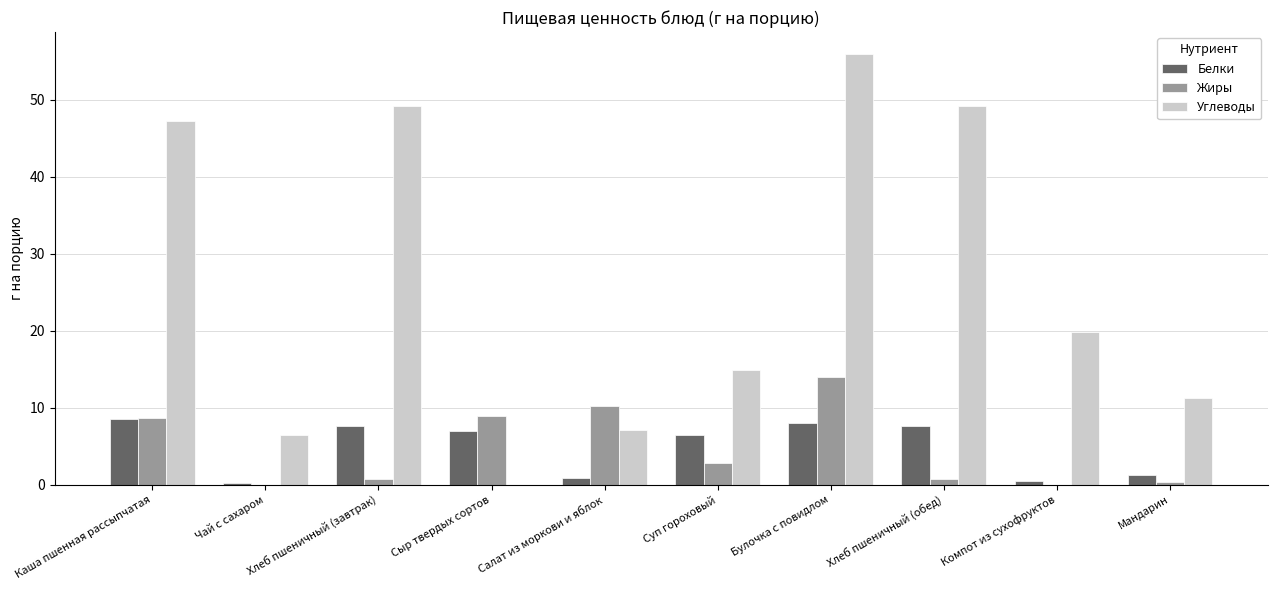

Which category has the highest value in the Углеводы series?

Булочка с повидлом